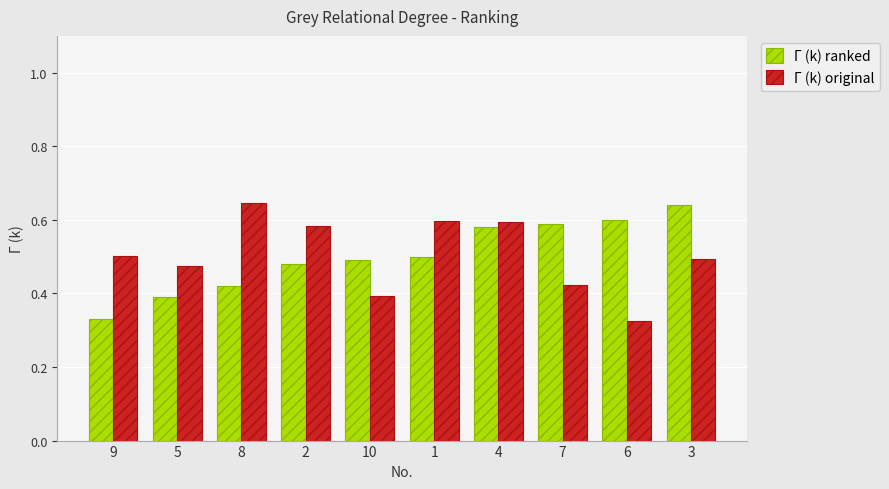

What are all the series names shown in the legend?

Γ (k) ranked, Γ (k) original